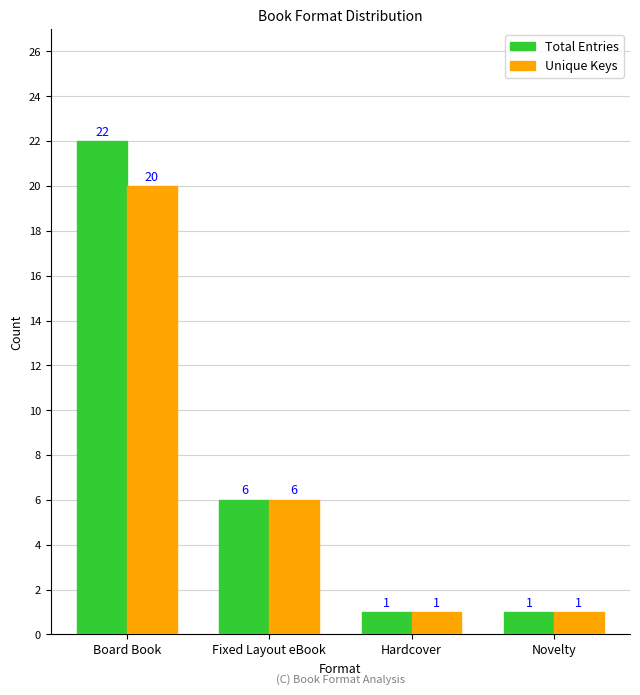

At which category does the chart reach its peak across all series?

Board Book